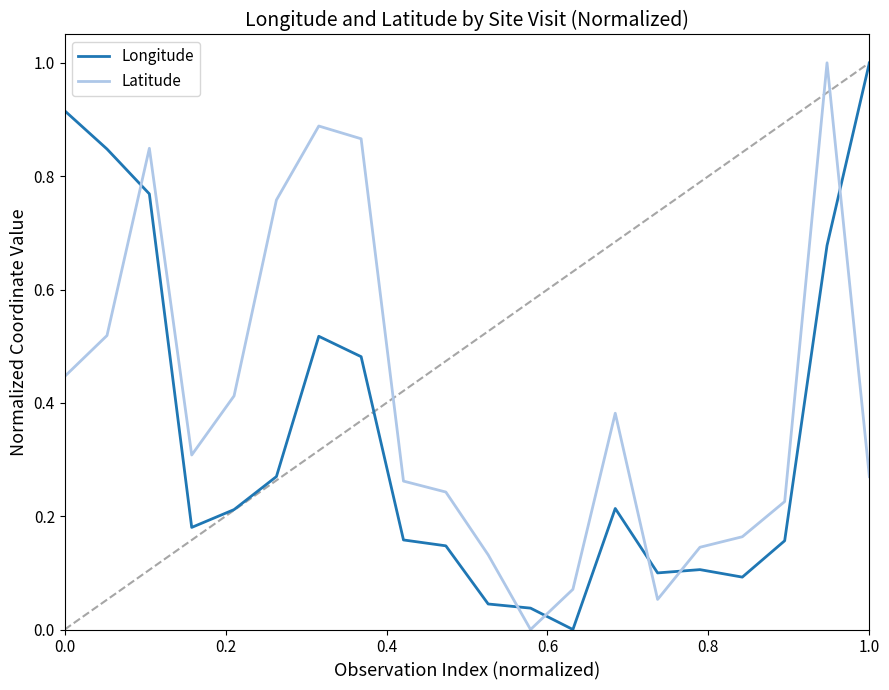

Which series has the largest total across all categories?

Latitude